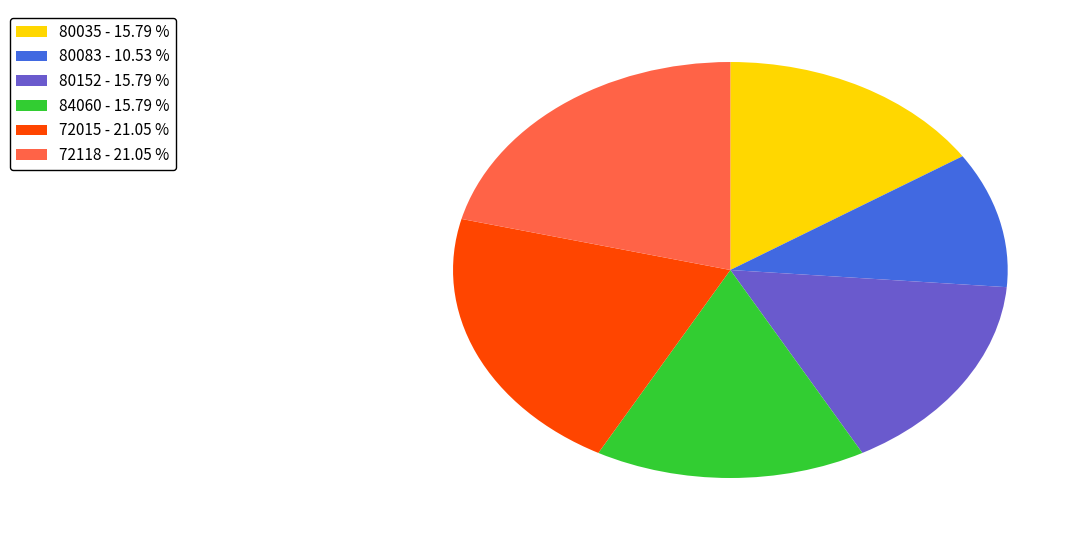

Does 72118 - 21.05 % represent more than half of the total?

No